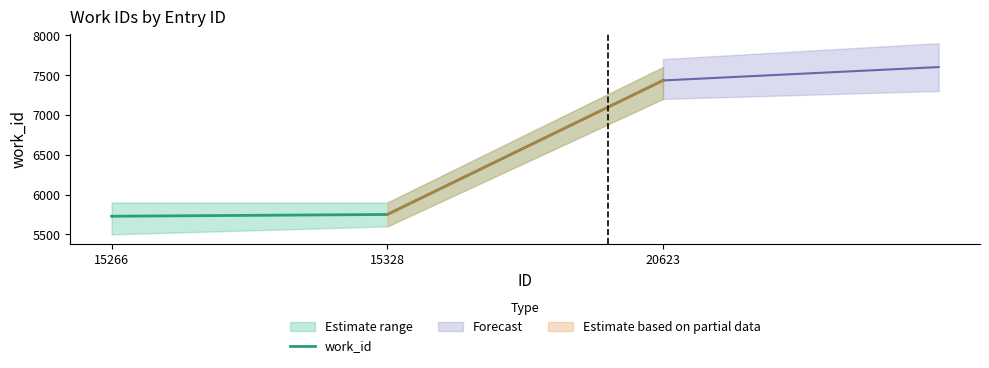

What is the change in value from 15266 to 15328?

+22